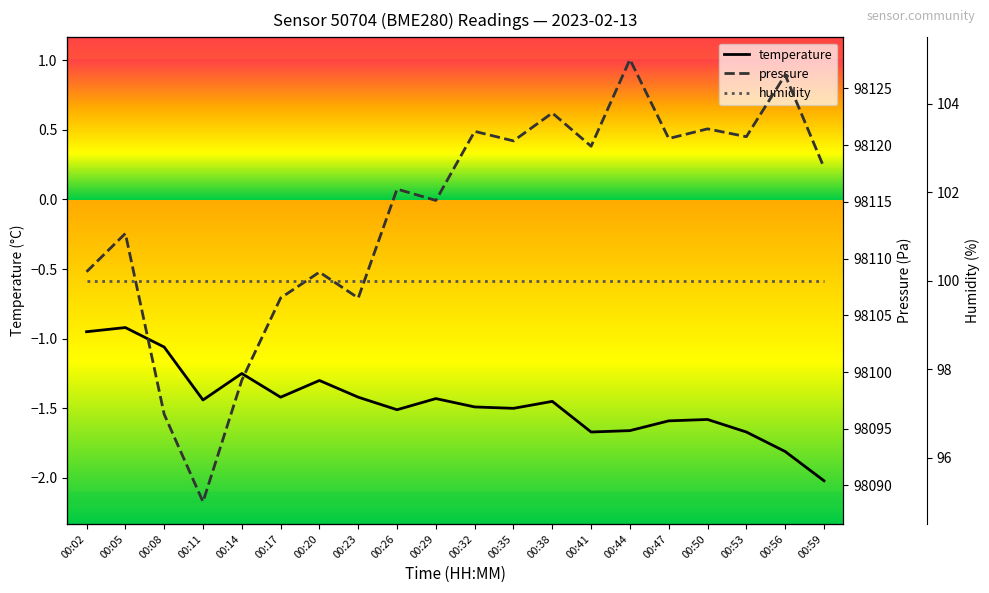

What is the difference between the maximum and second lowest values in the pressure series?

31.3